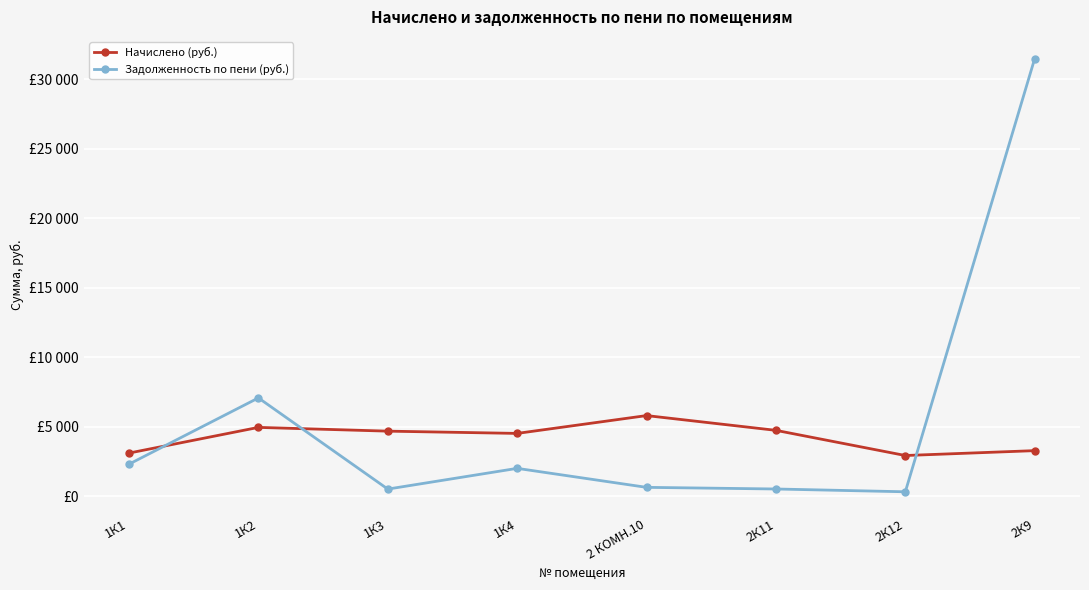

Which label corresponds to the smallest value in the chart?

2К12